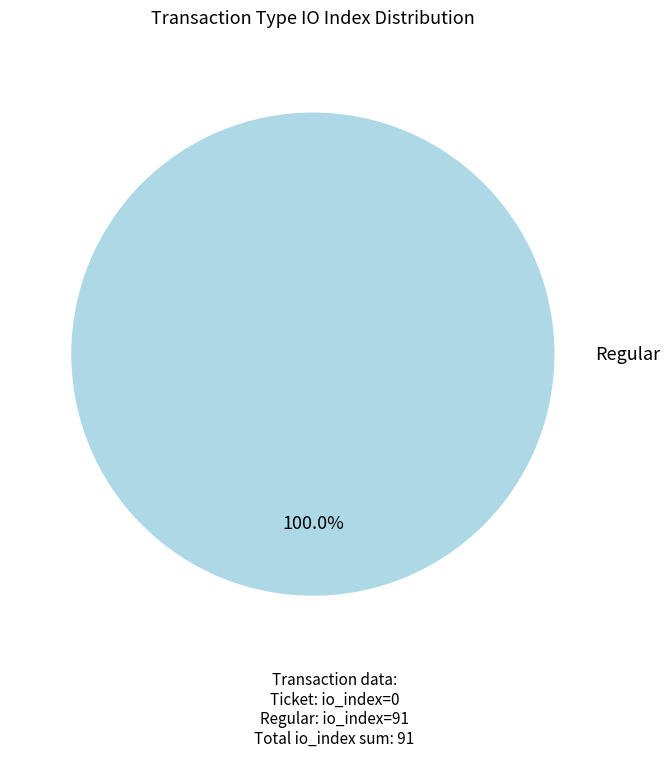

How many segments does this pie chart have?

2